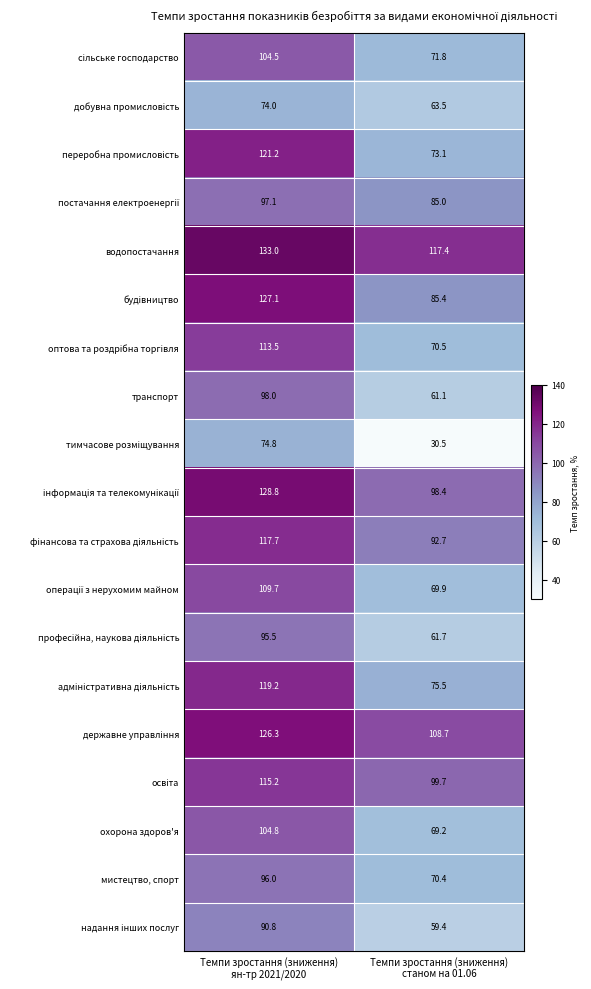

What is the highest value of the мистецтво, спорт series?

96.0